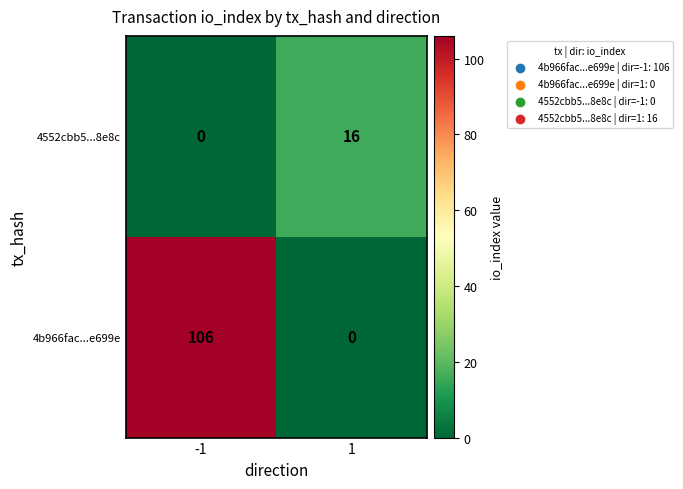

Reading left to right, list all the values displayed in this chart.

4552cbb5...8e8c: -1=0	1=16
4b966fac...e699e: -1=106	1=0